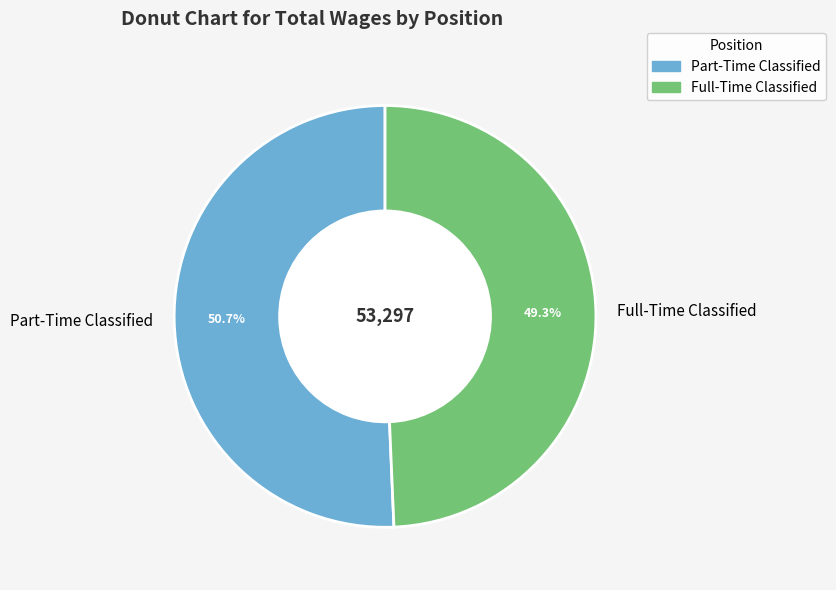

Do Part-Time Classified and Full-Time Classified together represent more than half of the pie?

Yes